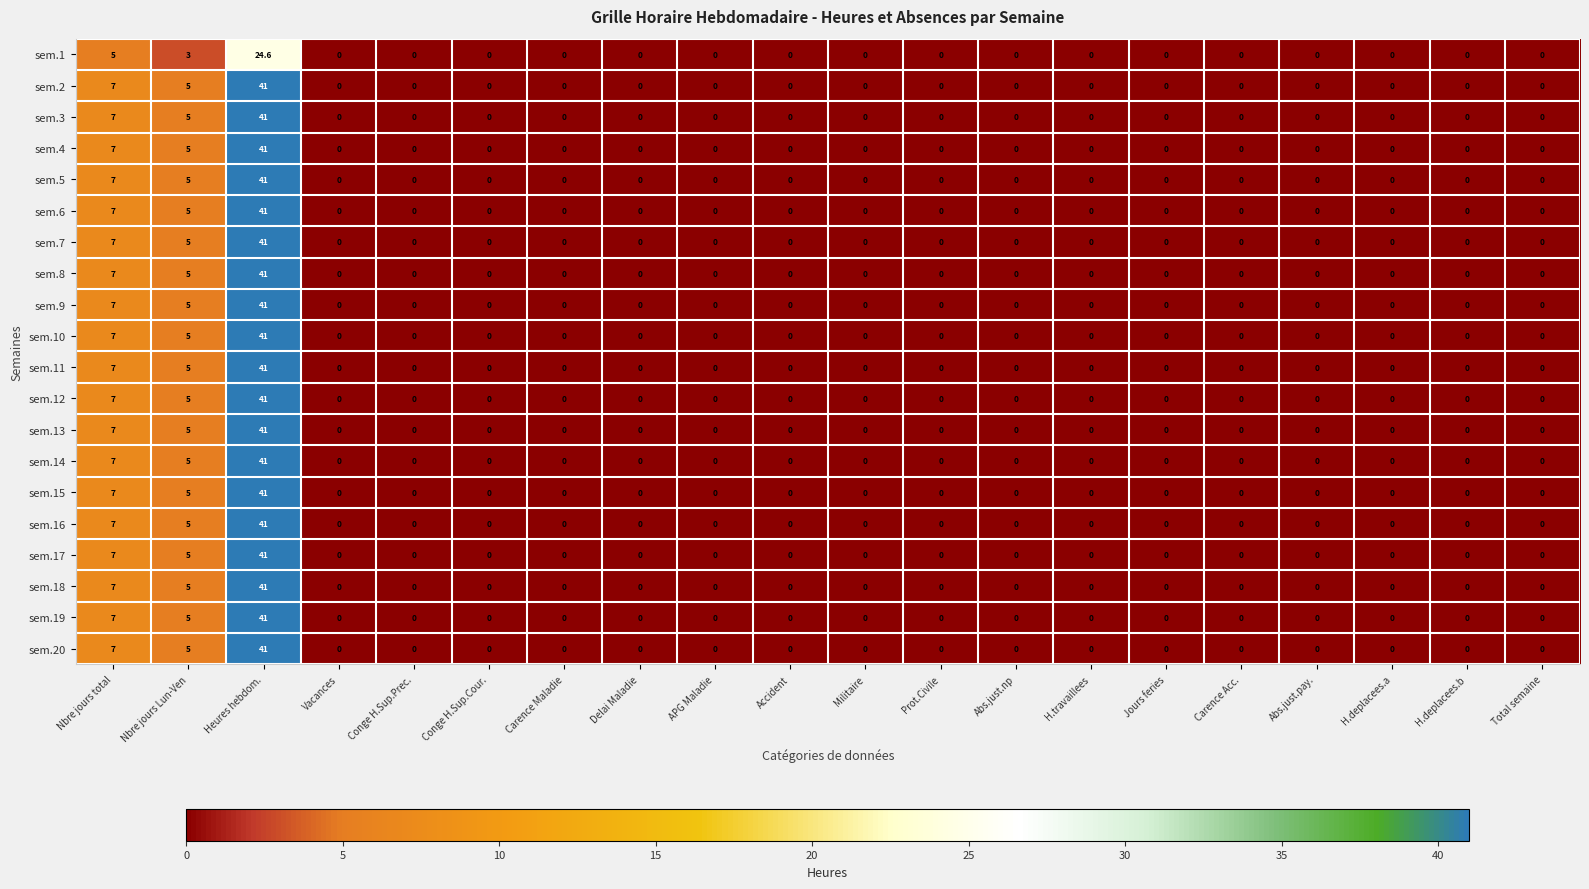

The value of sem.9 at Carence Maladie is 14.1. True or false?

False